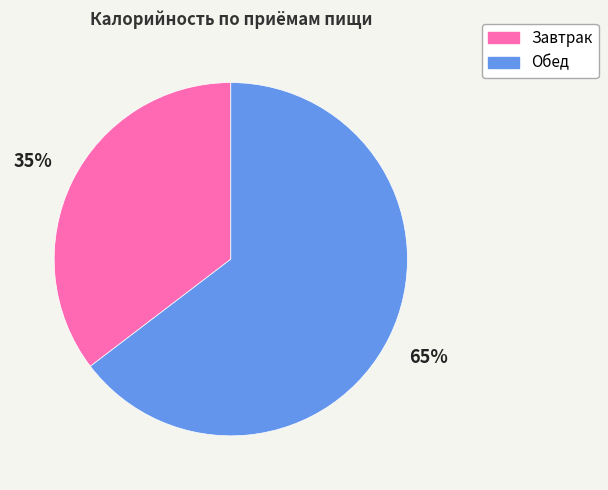

How many slices are in this pie chart?

2